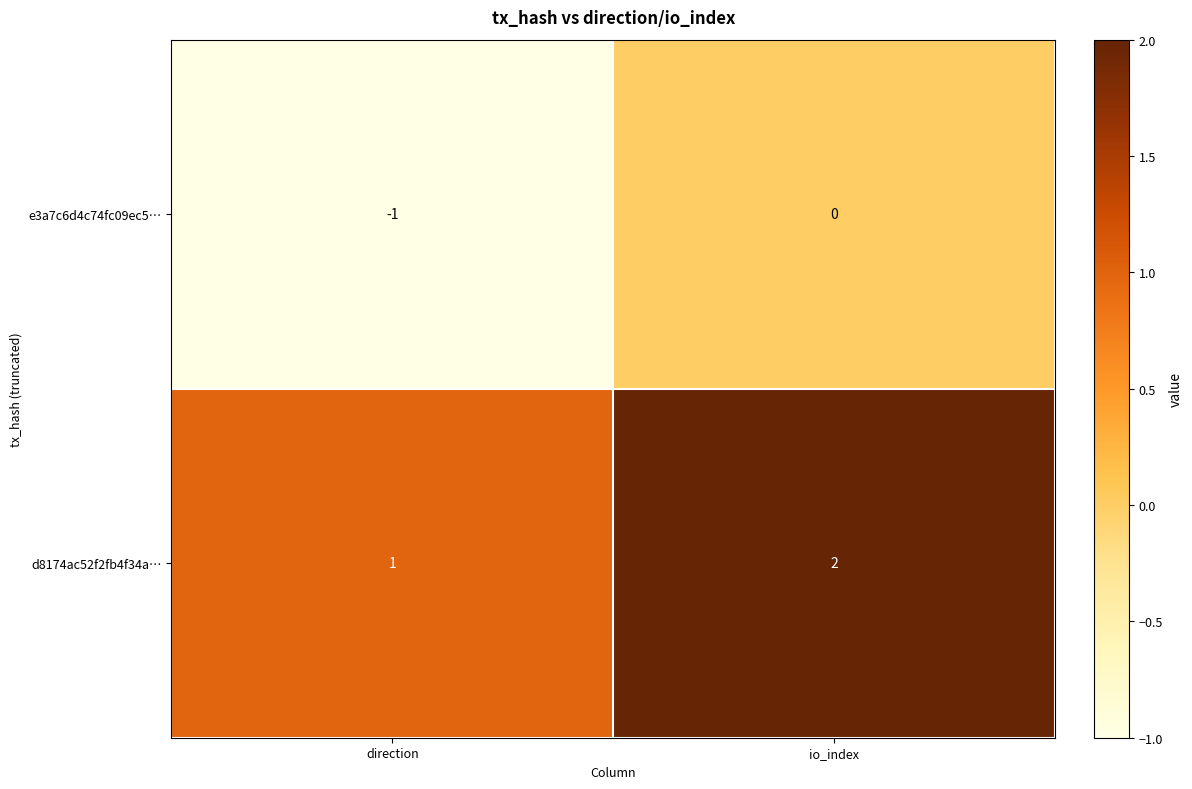

What is the difference between the highest and lowest values at direction?

2